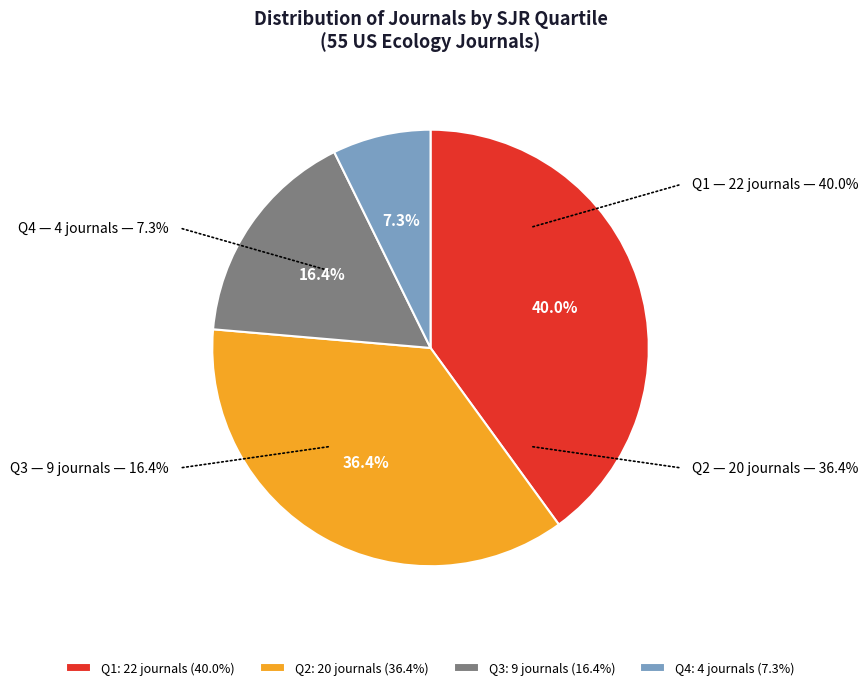

Which has a higher value, Q2 or Q1?

Q1